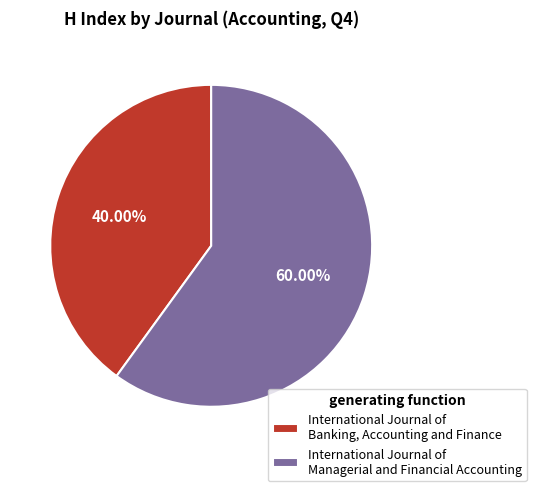

Which slice is the largest?

International Journal of Managerial and Financial Accounting